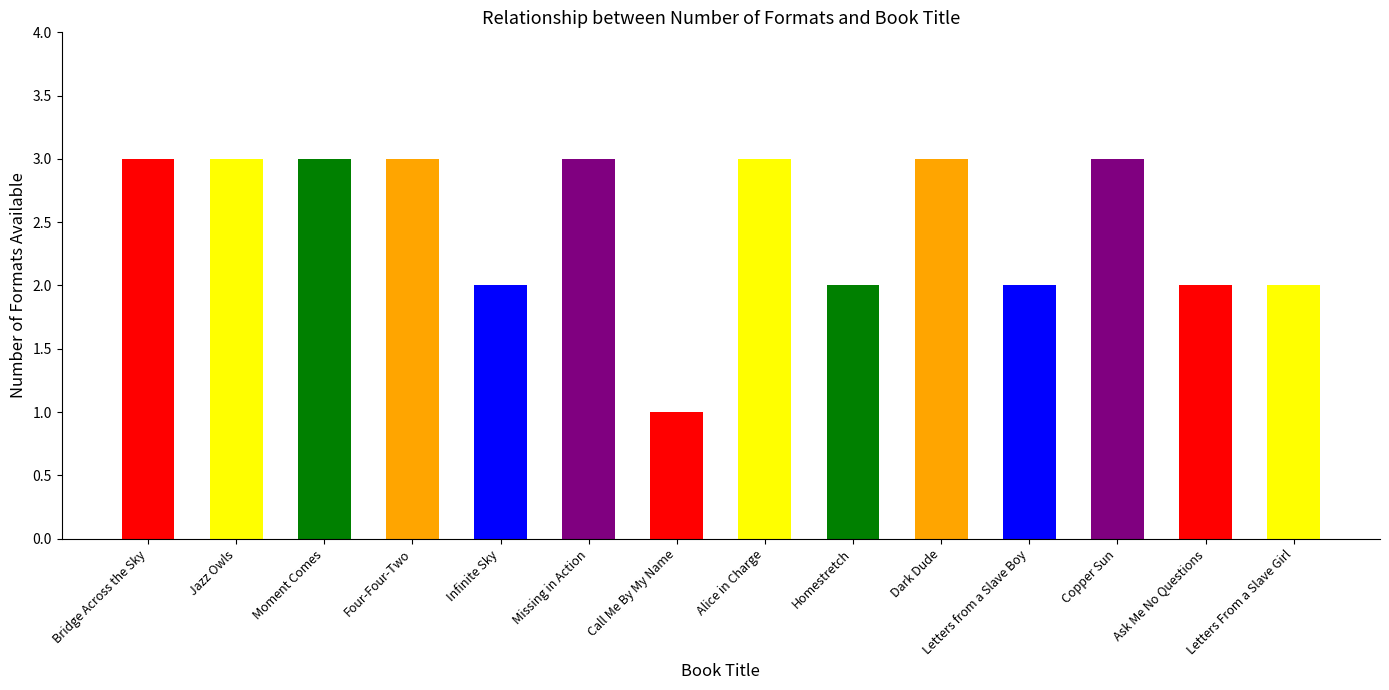

Which label corresponds to the smallest value in the chart?

Call Me By My Name